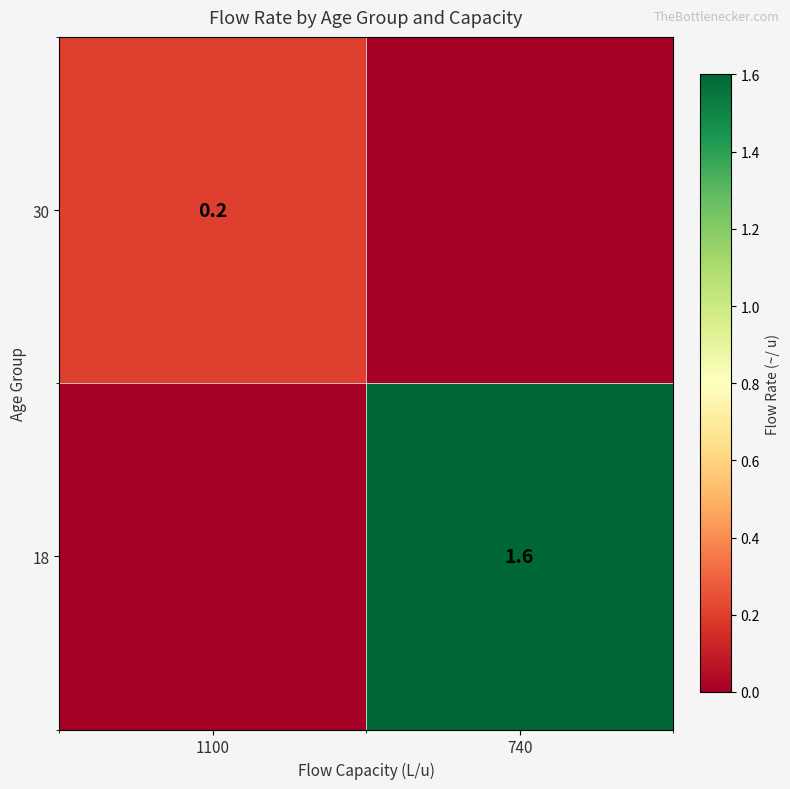

Is the value of 30 at 1100 greater than the value of 18 at 740?

No